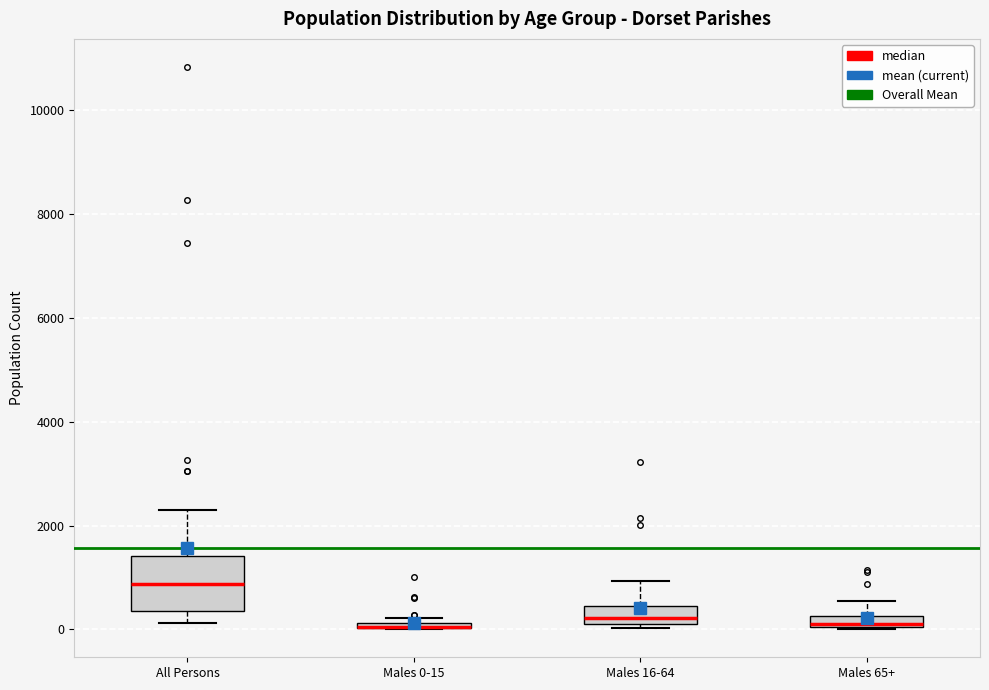

Which box is the tallest, from its lower edge to its upper edge?

All Persons